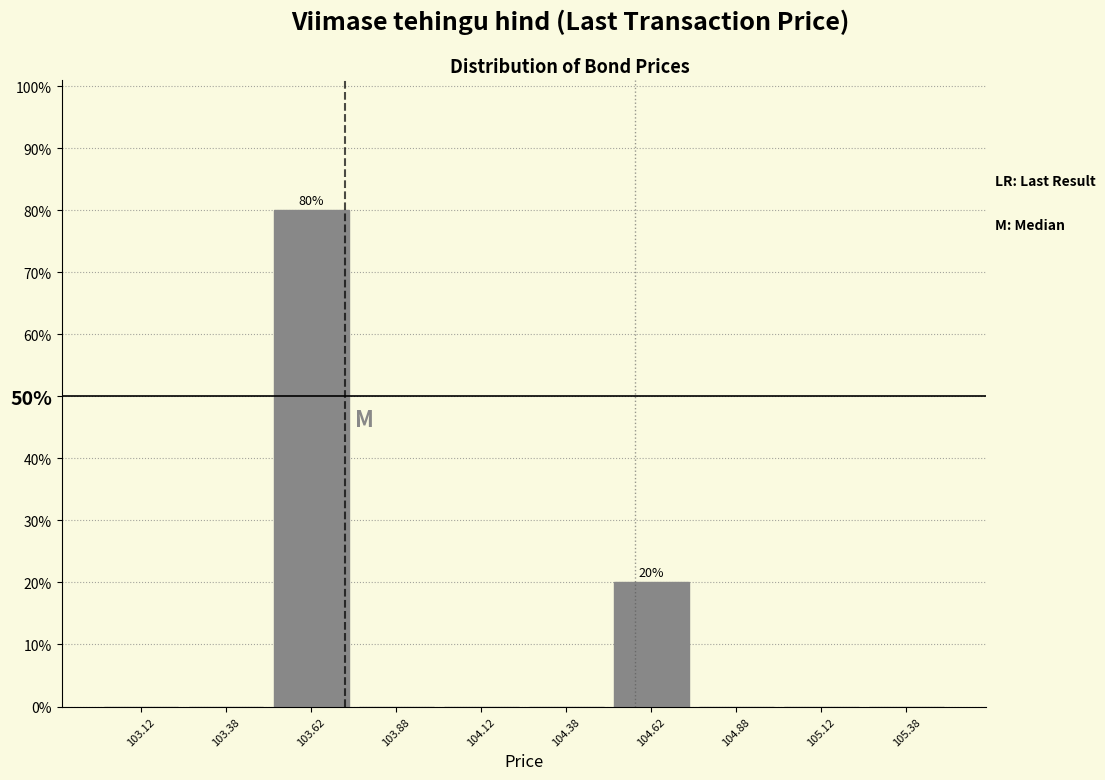

Over which range of the x-axis is the bar tallest?

103.50 to 103.75